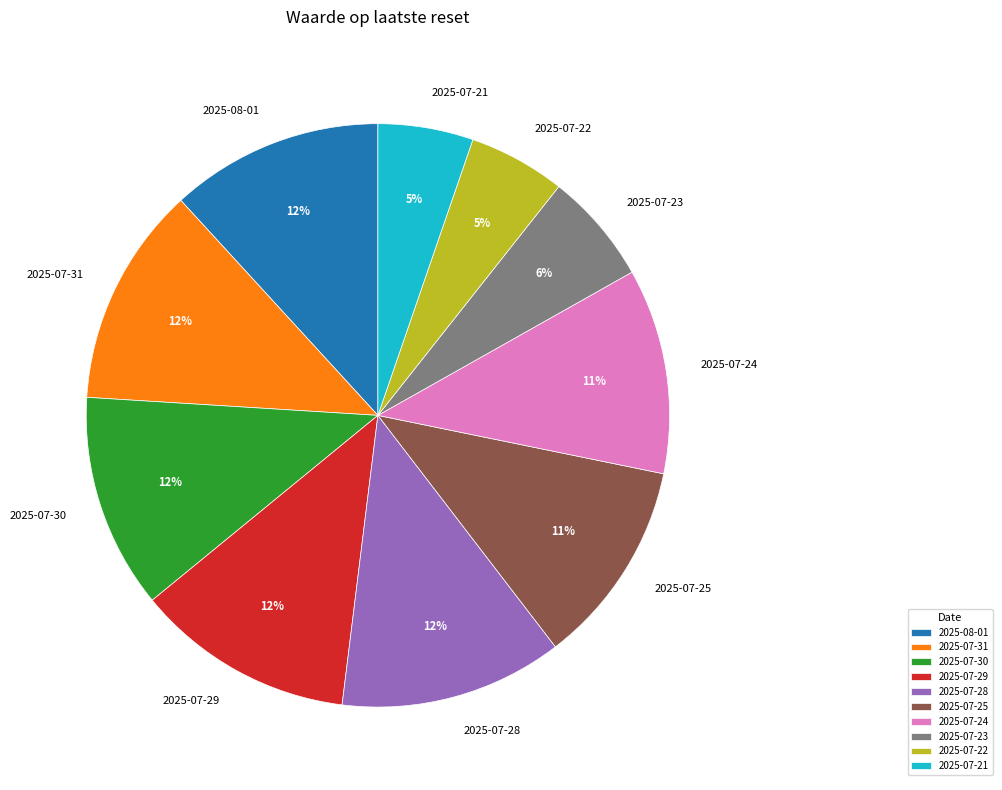

Between 2025-07-21 and 2025-07-30, which is larger?

2025-07-30